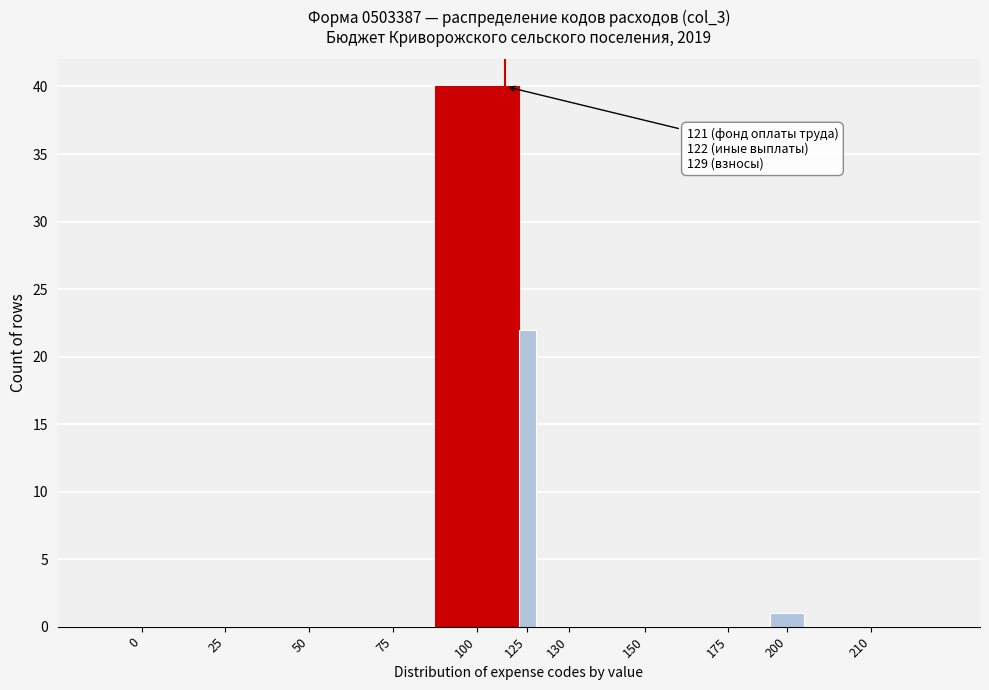

Reading left to right, list all the values displayed in this chart.

0=0	25=0	50=0	75=0	100=40	125=22	130=0	150=0	175=0	200=1	210=0